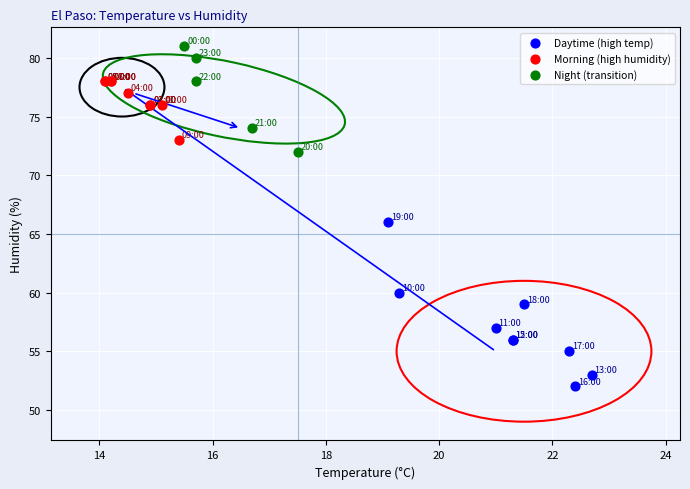

Which series contains the highest Y value?

Night (transition)